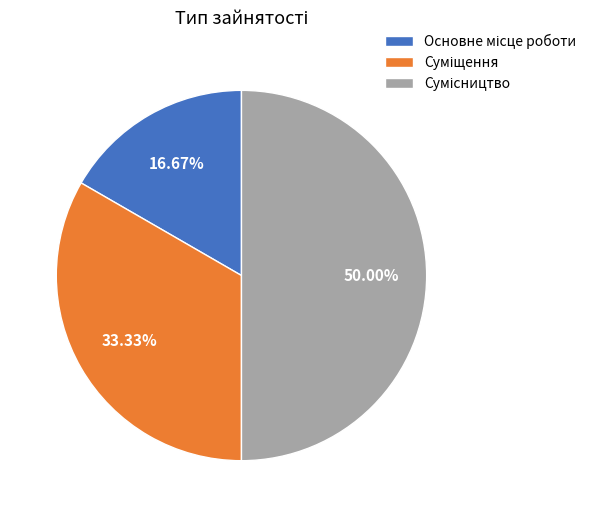

Count the number of slices in the pie.

3